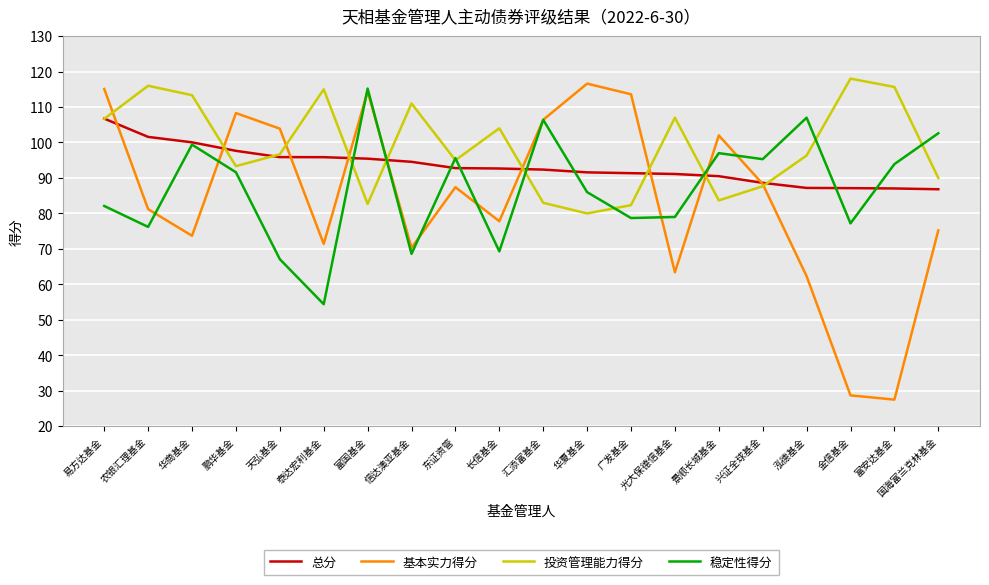

Which series has the widest spread of values?

基本实力得分